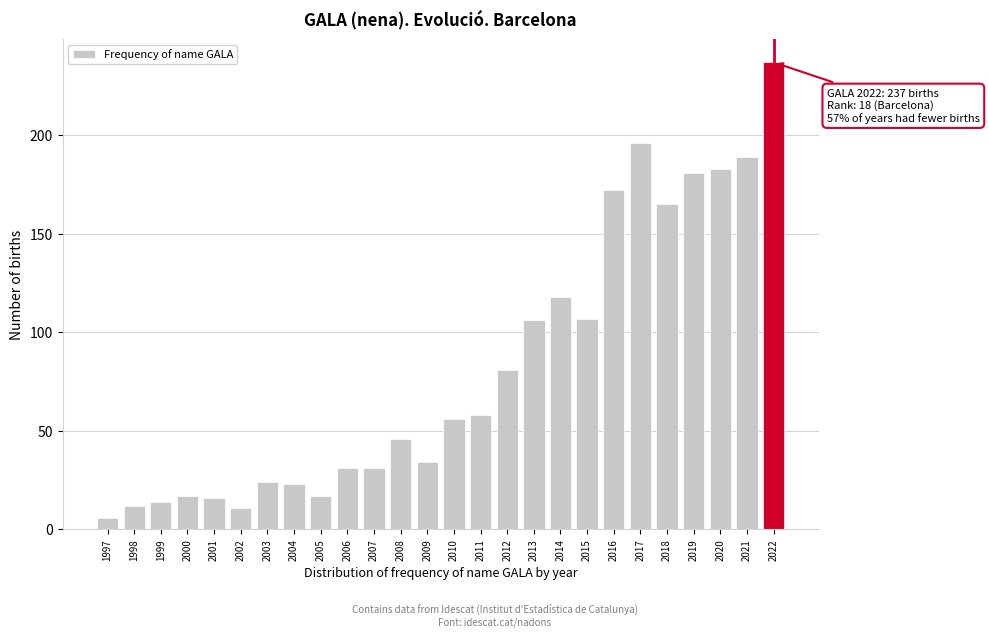

Reading right to left, list all the values displayed in this chart.

237	189	183	181	165	196	172	107	118	106	81	58	56	34	46	31	31	17	23	24	11	16	17	14	12	6